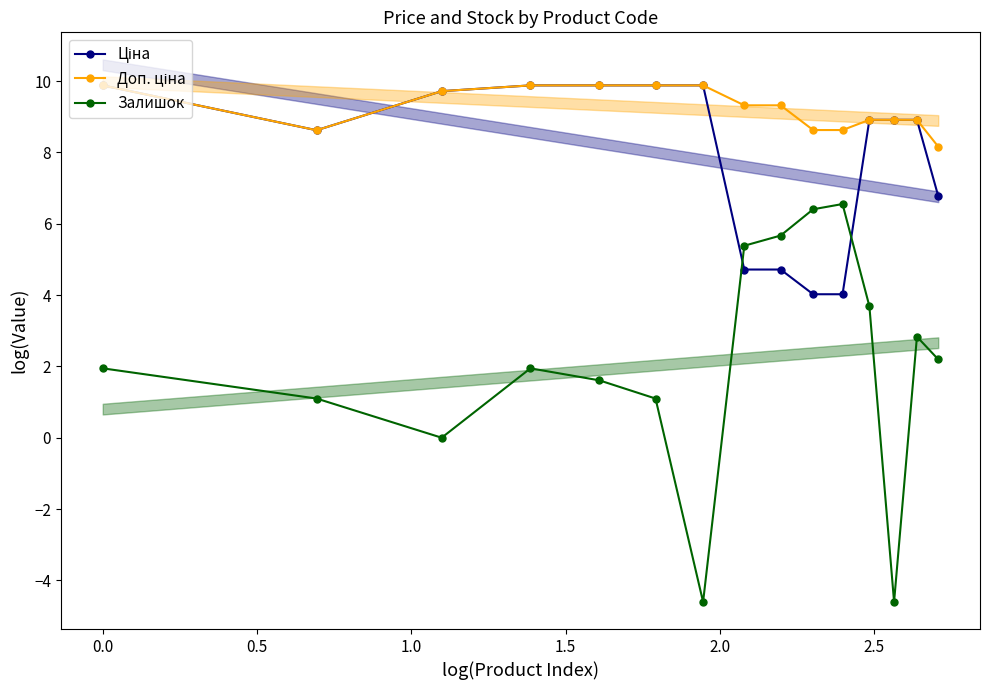

At 0.0, list the series in order from smallest to largest.

Залишок, Ціна, Доп. ціна